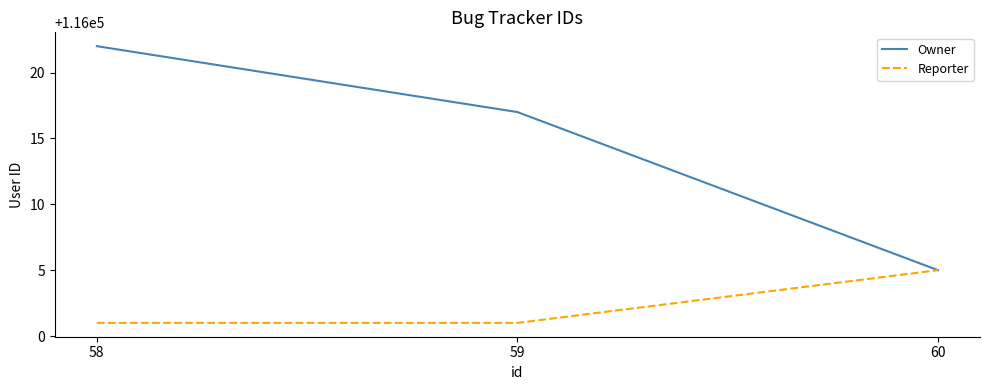

Reading left to right, list all the values displayed in this chart.

Owner: 116022	116017	116005
Reporter: 116001	116001	116005